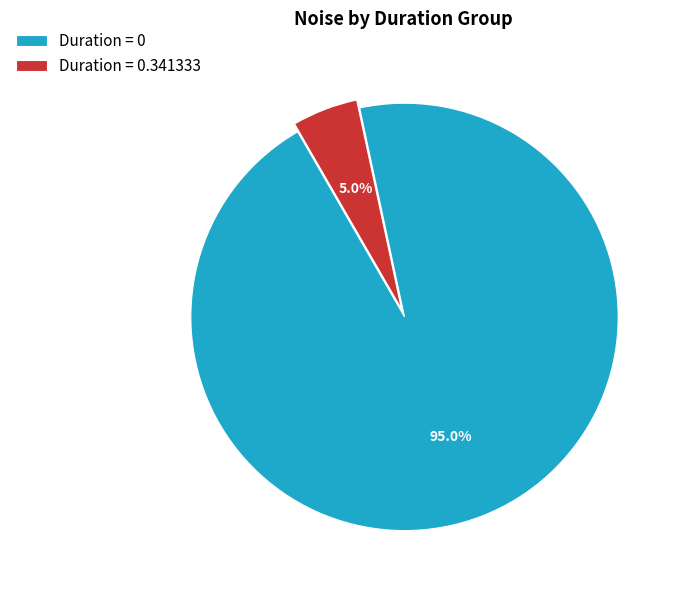

Rank the categories by value from lowest to highest.

Duration = 0.341333, Duration = 0